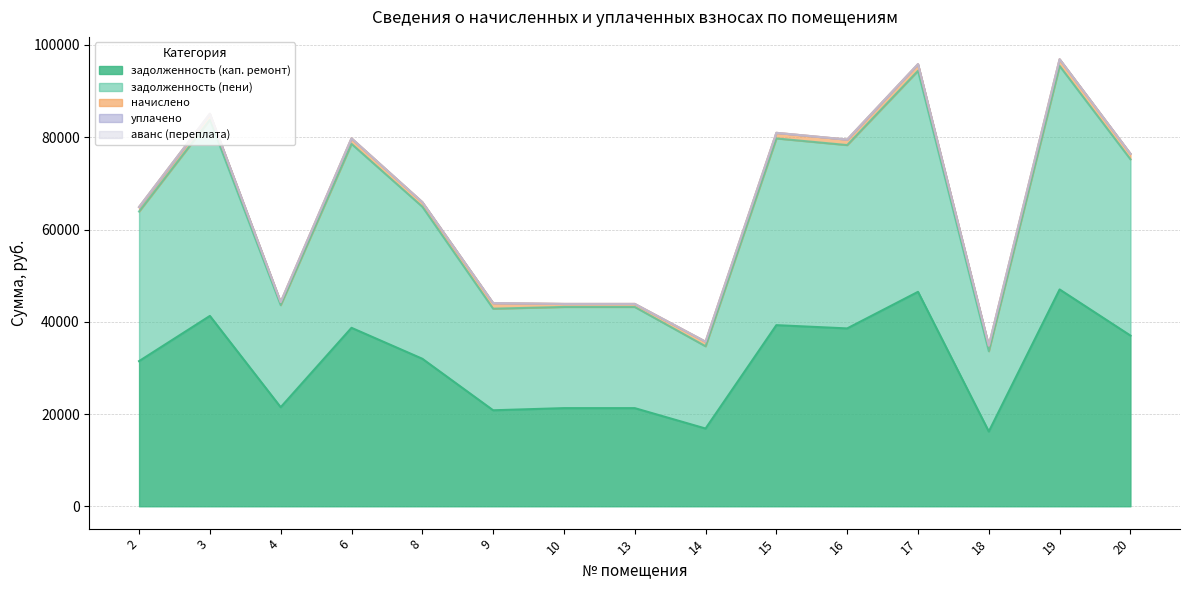

What is the difference between the задолженность (кап. ремонт) values at 14 and 18?

652.9